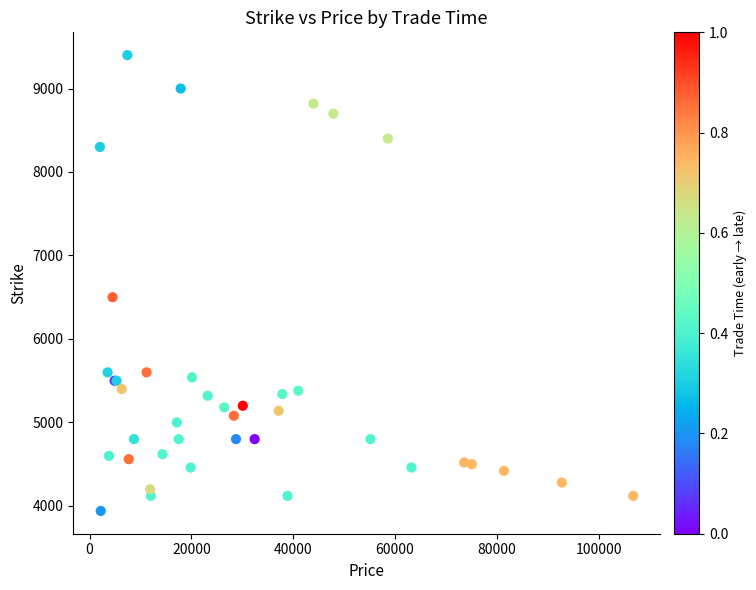

What Y value in the scatter plot is closest to 6670?

6500